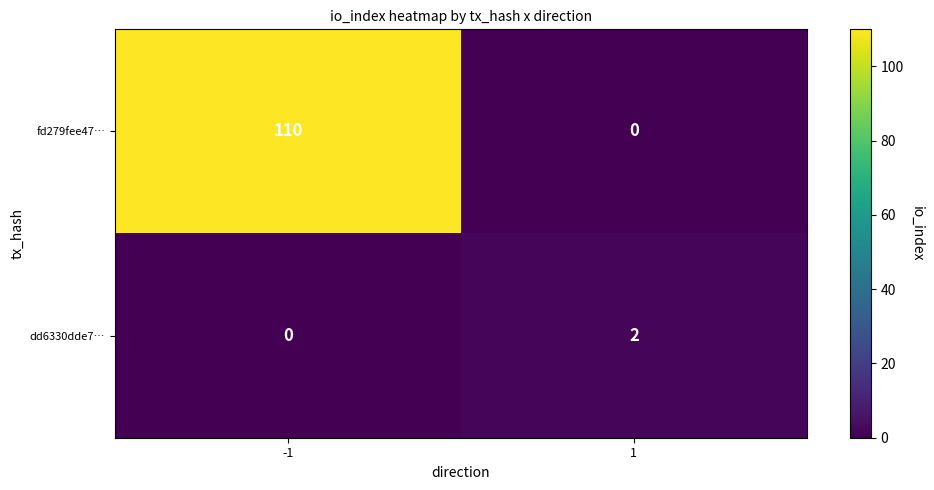

Which category has the highest value across all series?

-1